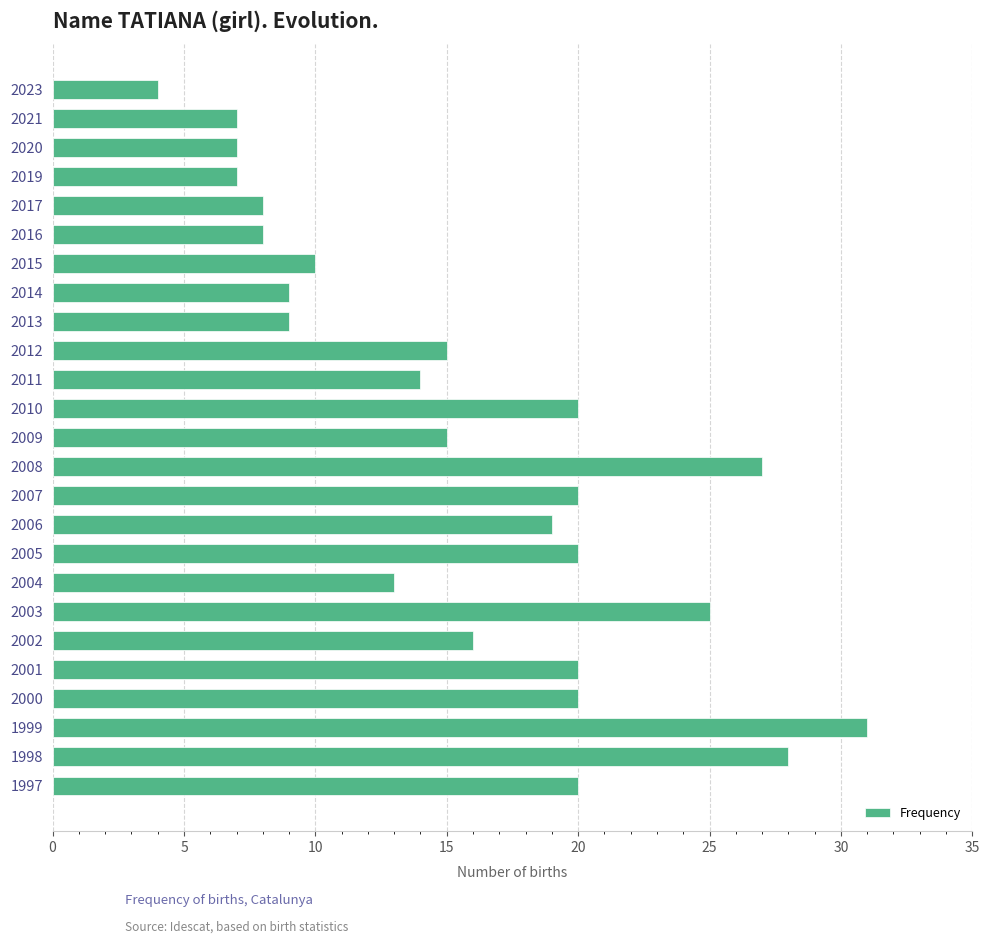

At which label is the value closest to 17?

2002